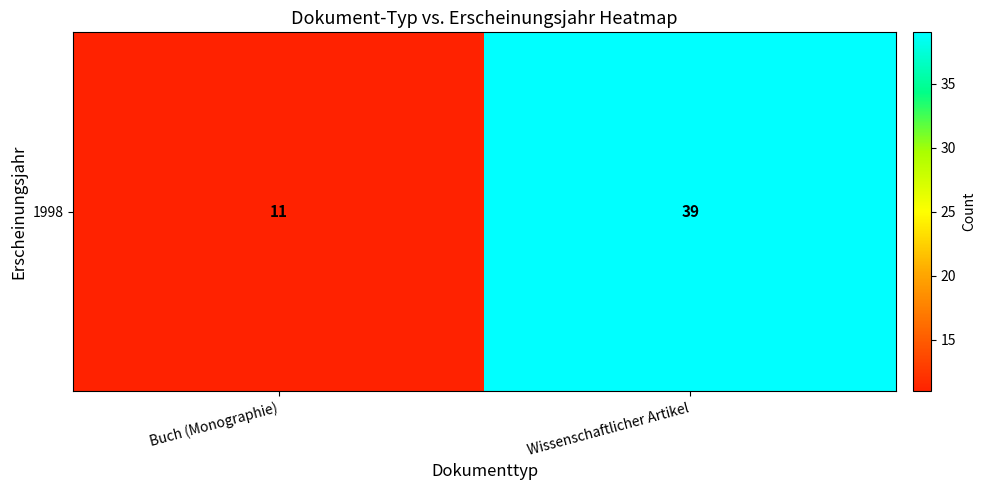

What is the change in value from Buch (Monographie) to Wissenschaftlicher Artikel?

+28